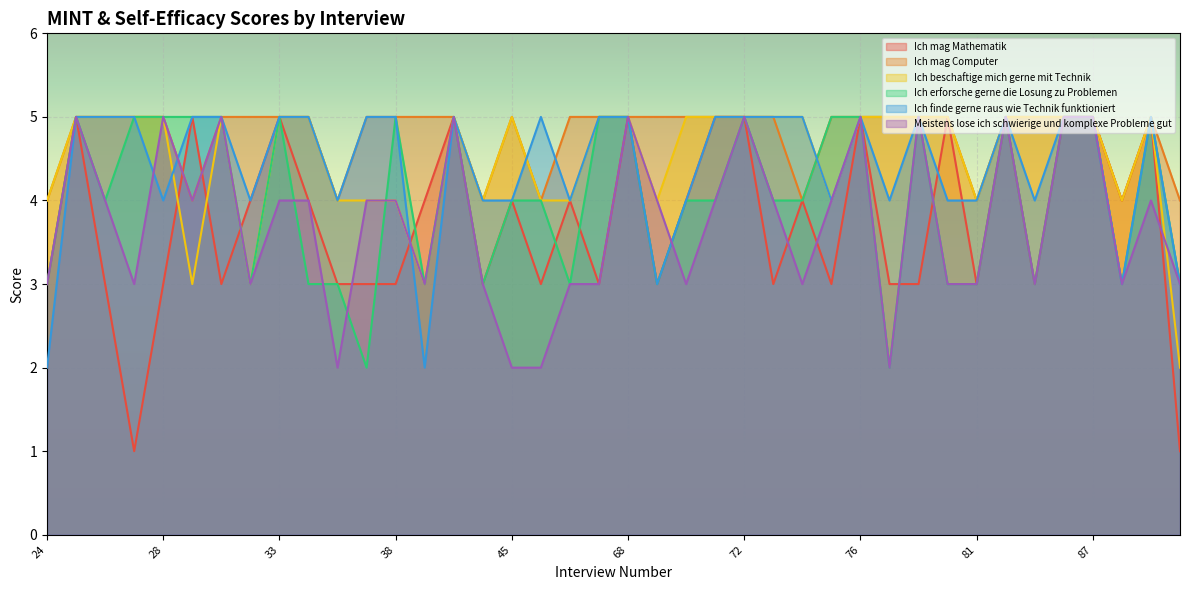

At 49, list the series in order from largest to smallest.

MINT: Ich finde gerne raus wie Technik funktioniert., MINT: Ich mag Computer., MINT: Ich beschaftige mich gerne mit Technik., MINT: Ich erforsche gerne die Losung zu Problemen., MINT: Ich mag Mathematik., SW: Meistens lose ich schwierige und komplexe Probleme gut.